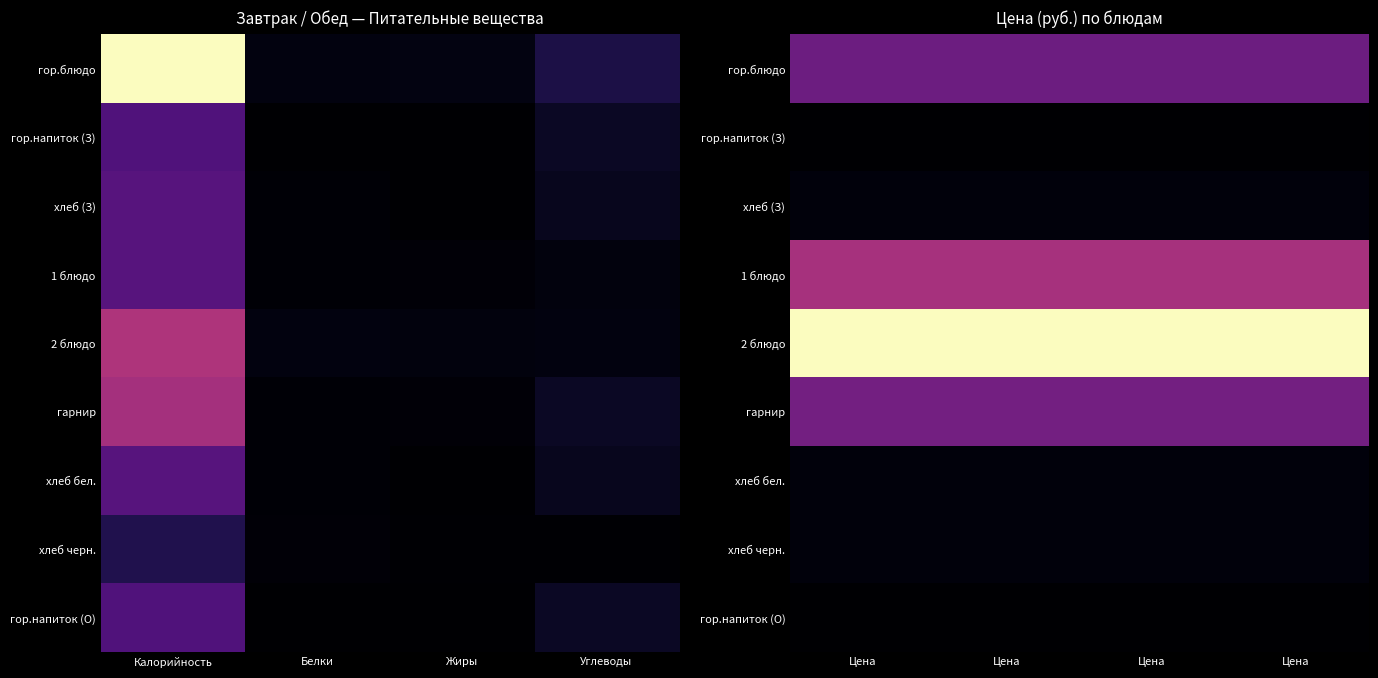

At which label is хлеб (З) closest to 3?

Цена